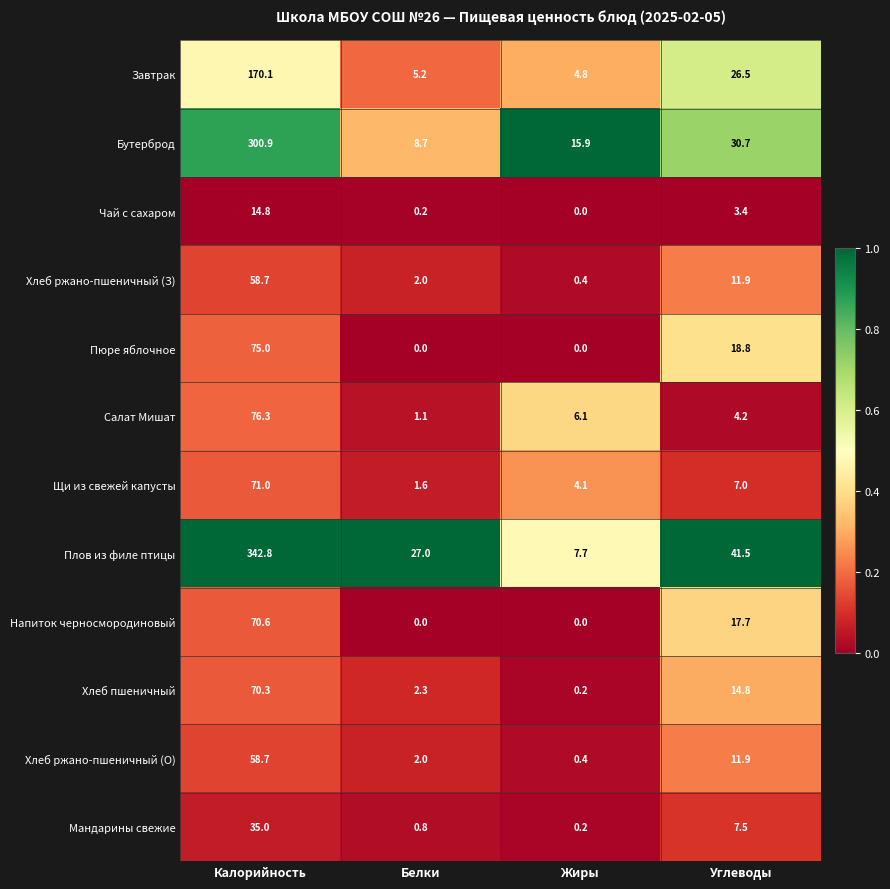

True or false: Пюре яблочное has a value of 0.0 at Белки.

True